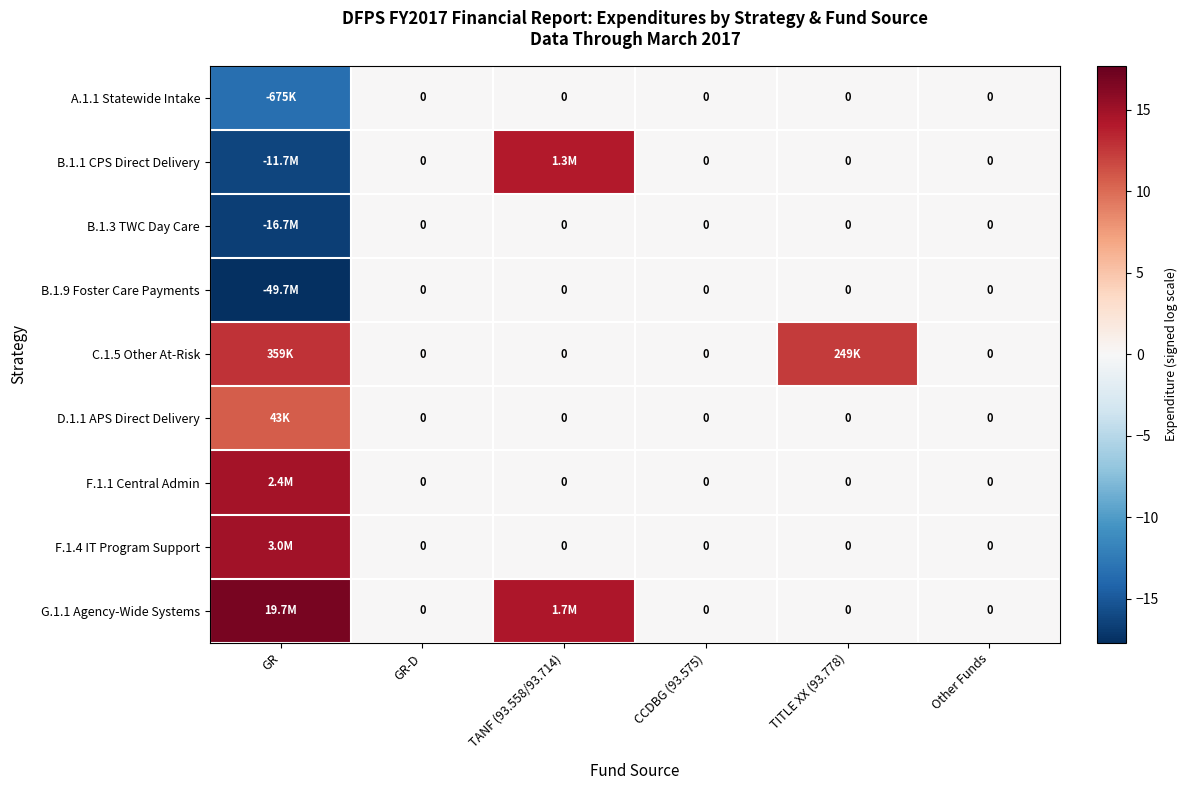

Is the value of G.1.1 Agency-Wide Systems at GR-D greater than the value of A.1.1 Statewide Intake at GR?

Yes